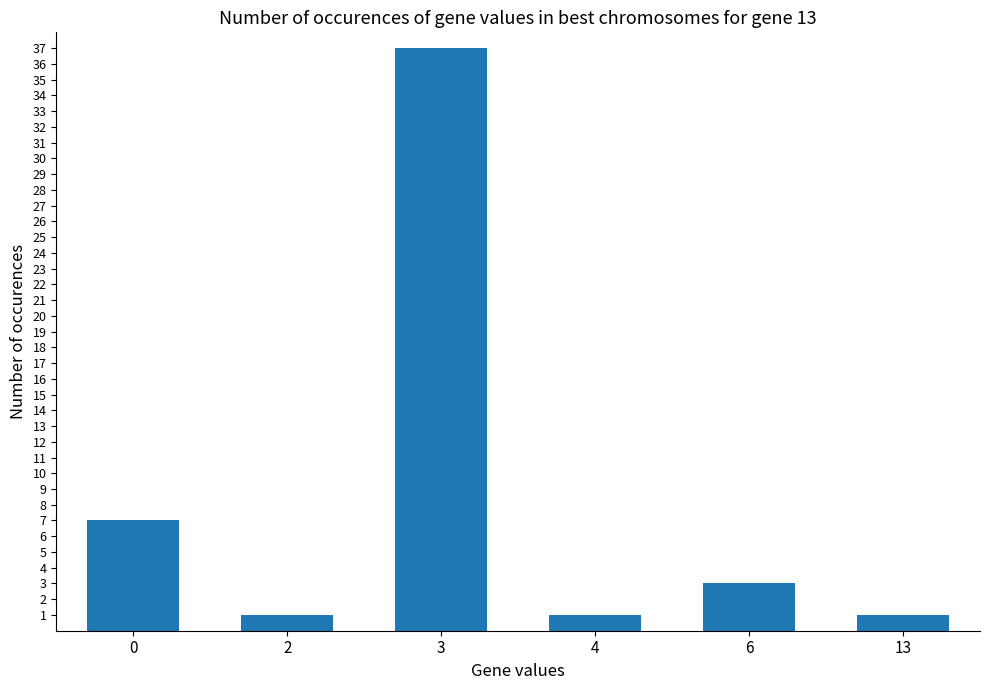

What is the value of the 5th bar from the left?

3